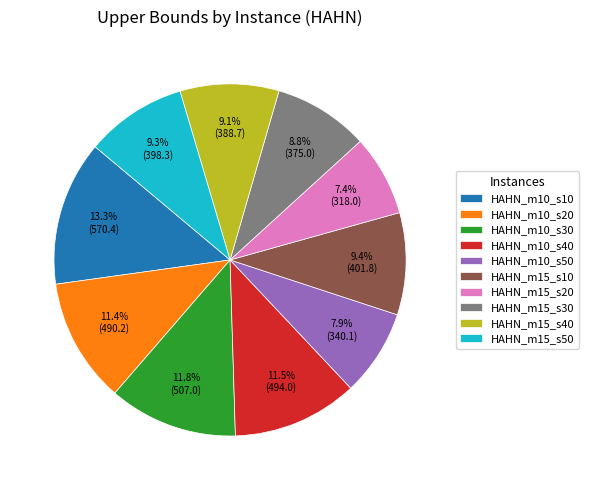

What percentage is NOT represented by HAHN_m15_s10?

90.6%